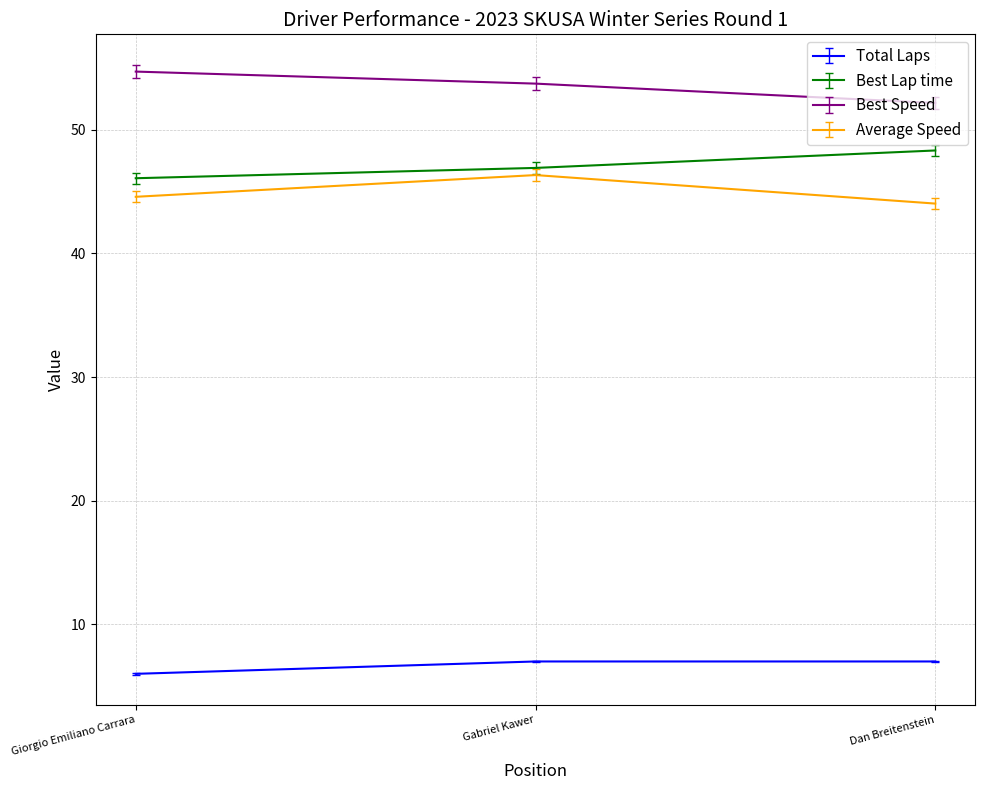

What value does the Best Speed series have at Giorgio Emiliano Carrara?

54.7